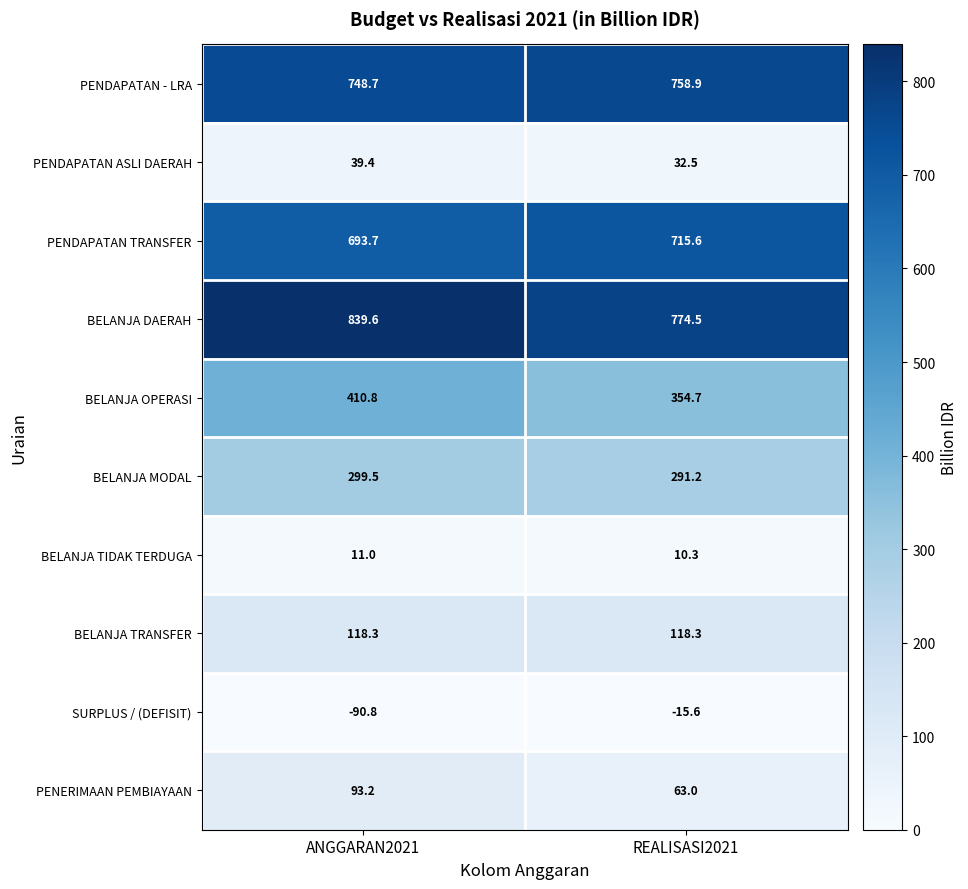

At which category does the chart reach its minimum across all series?

ANGGARAN2021